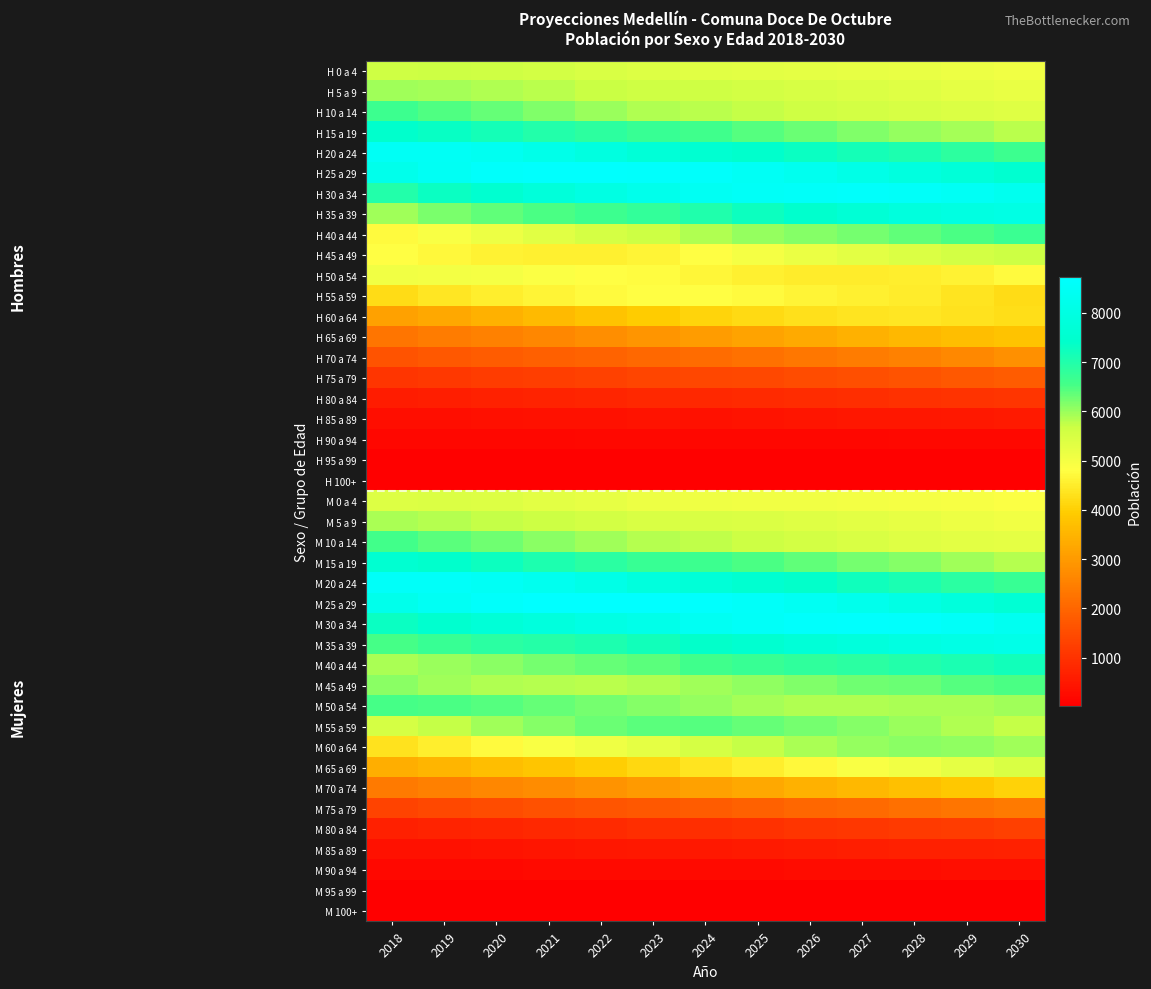

How many categories are shown in the chart?

13